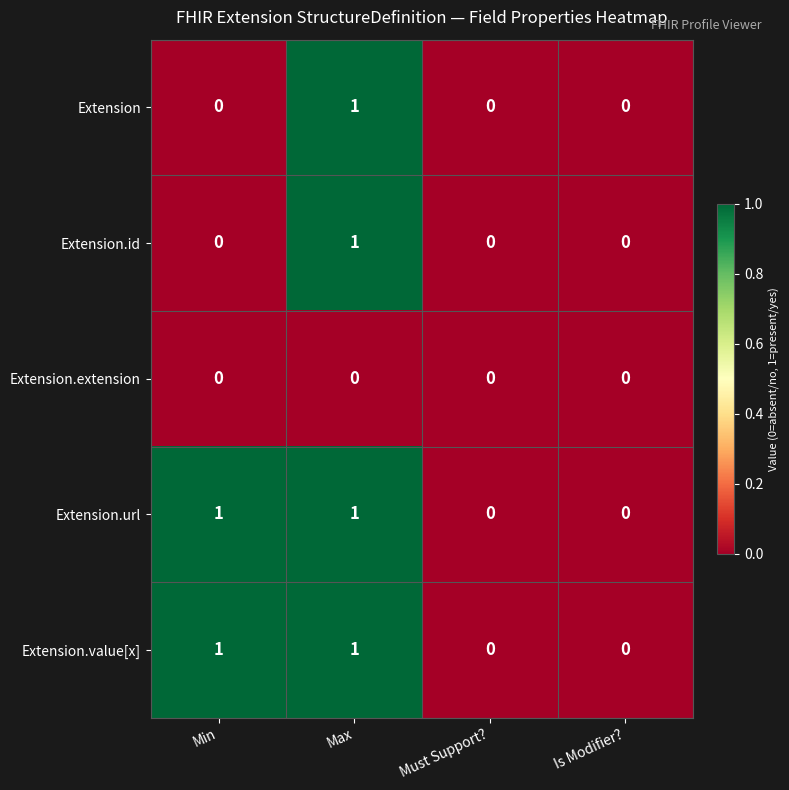

Count the Extension.id values in the range 0 to 1.

4